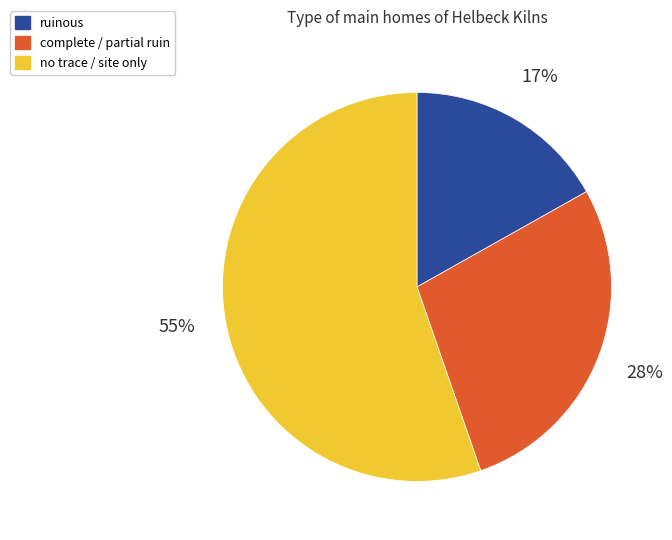

Rank the categories by value from highest to lowest.

no trace / site only, complete / partial ruin, ruinous